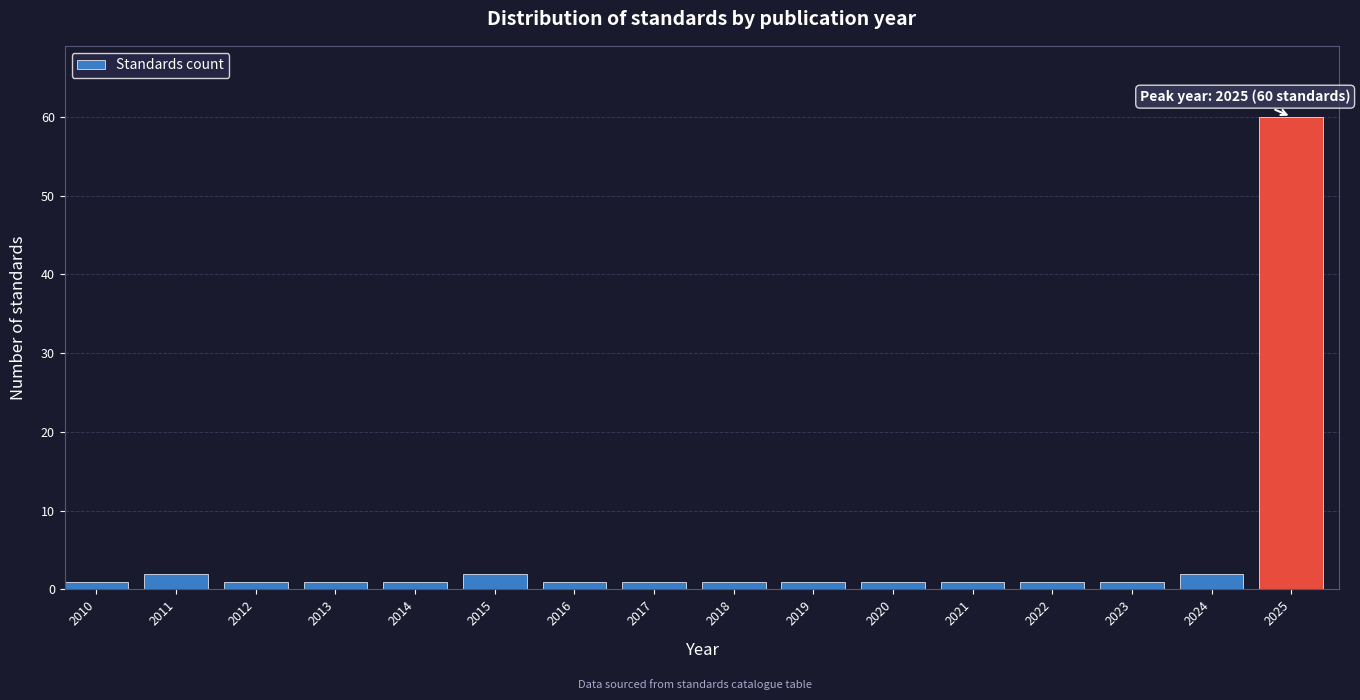

Reading left to right, transcribe all the data shown in this chart.

1	2	1	1	1	2	1	1	1	1	1	1	1	1	2	60